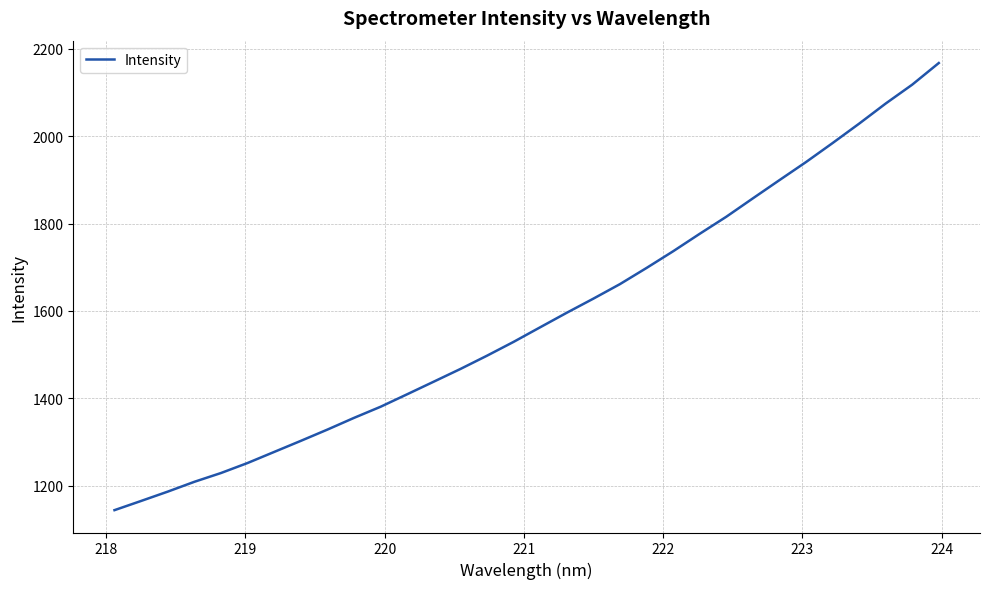

What is the difference between the maximum and minimum values?

1023.2